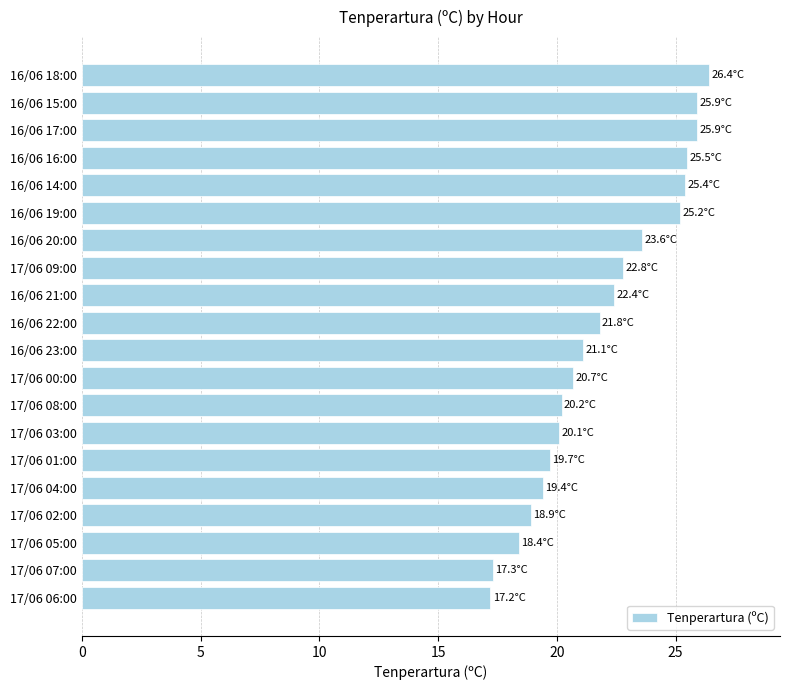

The chart shows a value of 26.4 at 16/06 18:00. True or false?

True